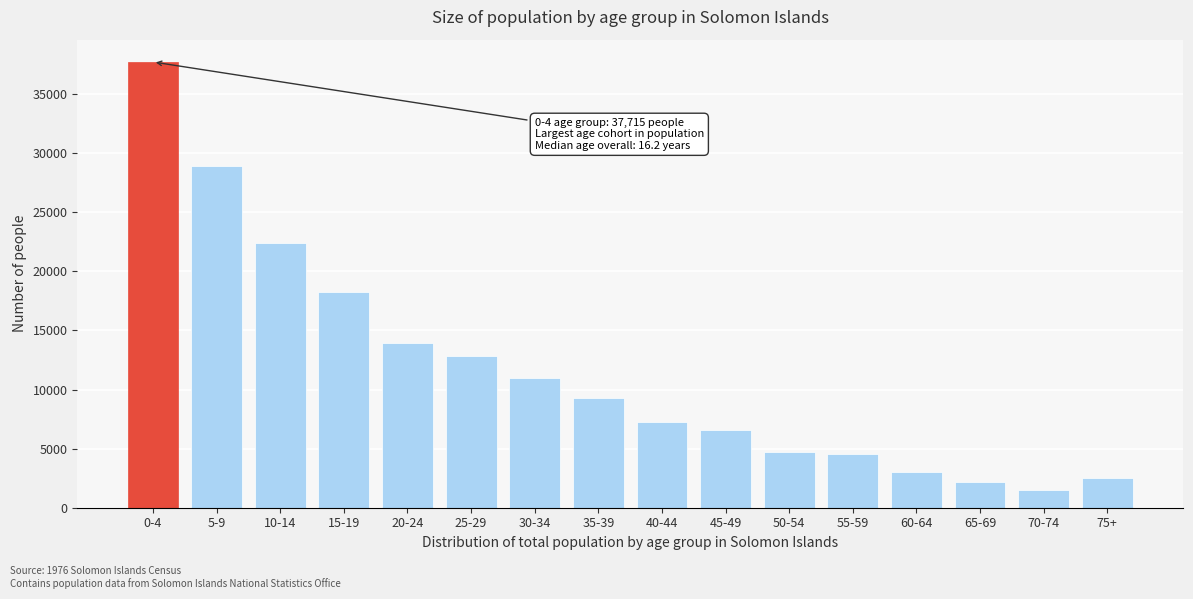

What is the value of the 13th bar from the left?

3042